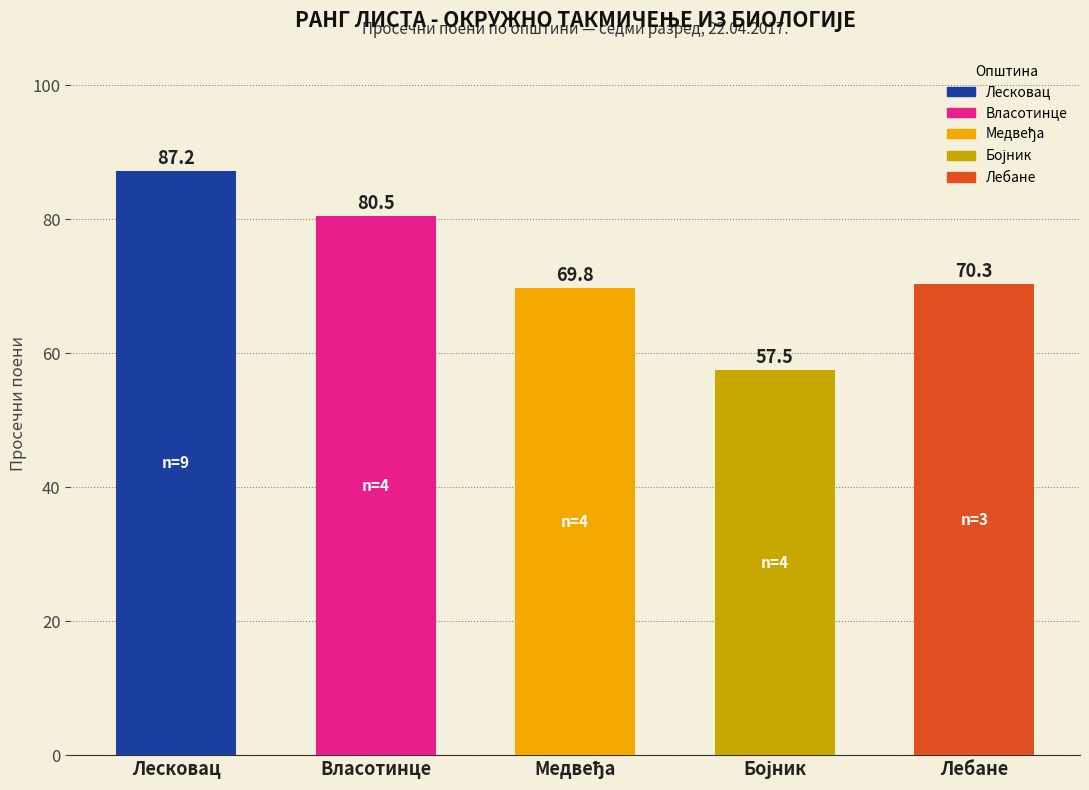

How many bars are there in total?

5